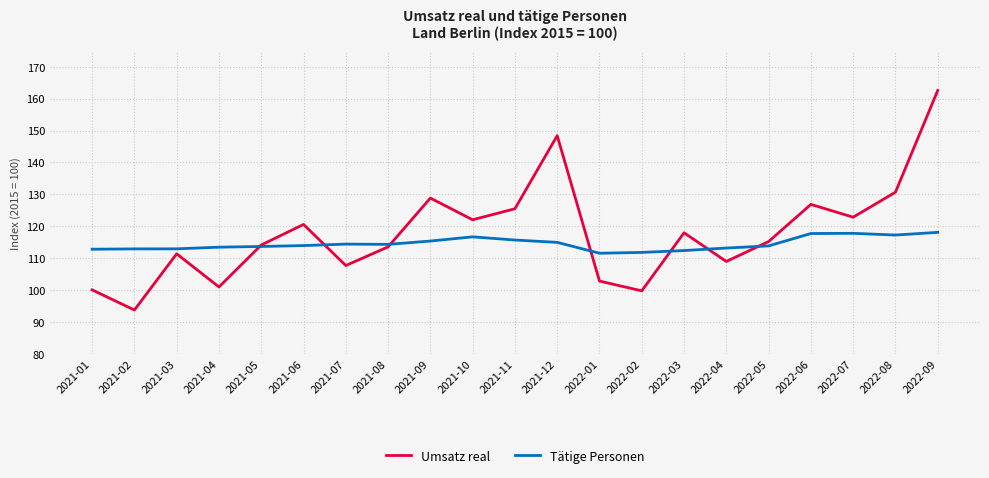

What position from the left is 2021-07?

7